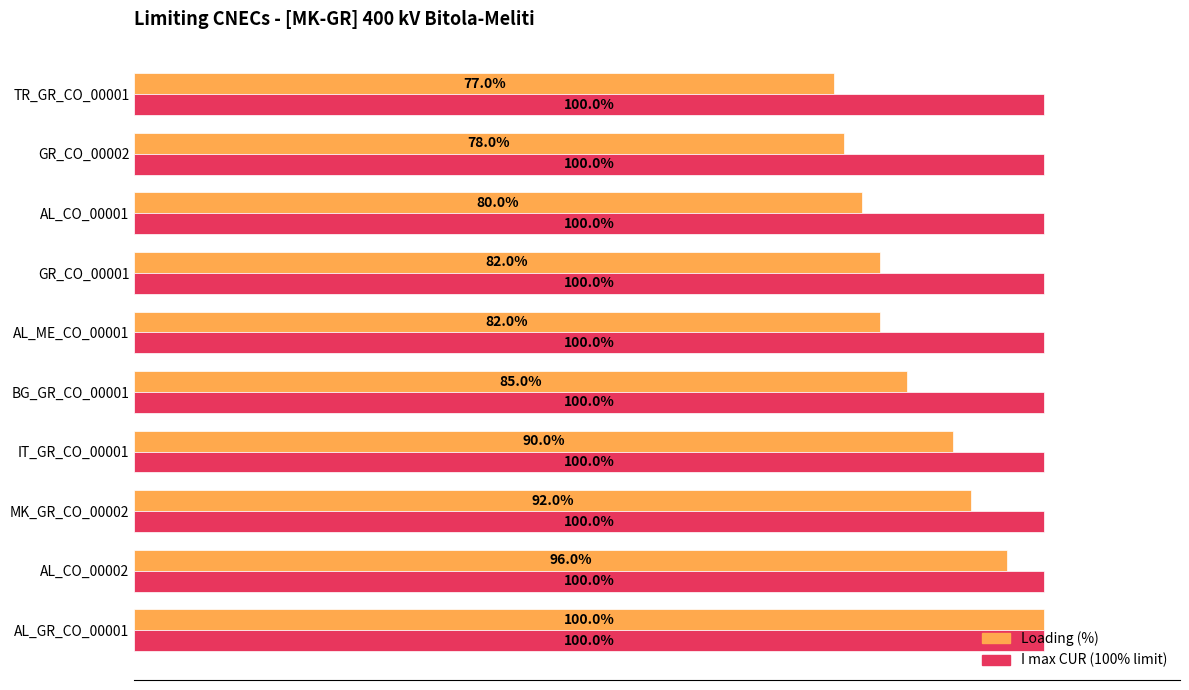

At which category is the sum across all series the highest?

AL_GR_CO_00001